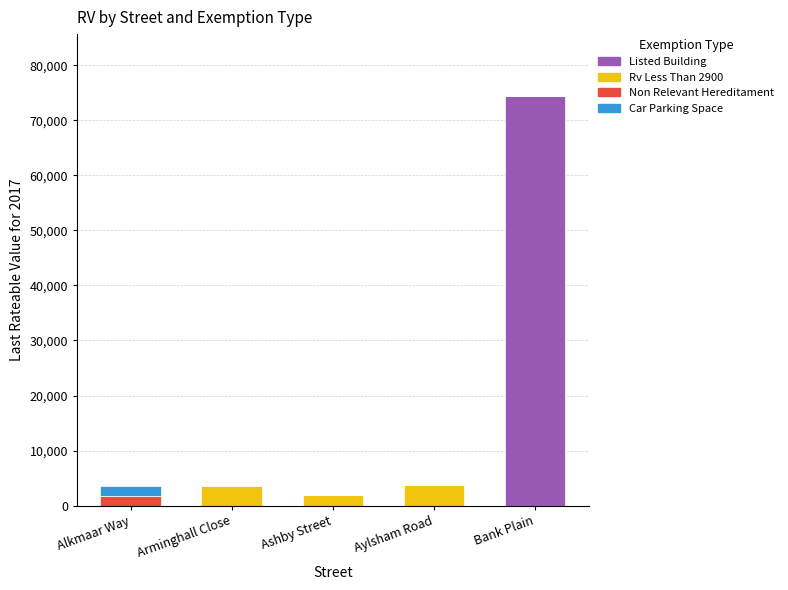

At which category is the sum across all series the highest?

Bank Plain